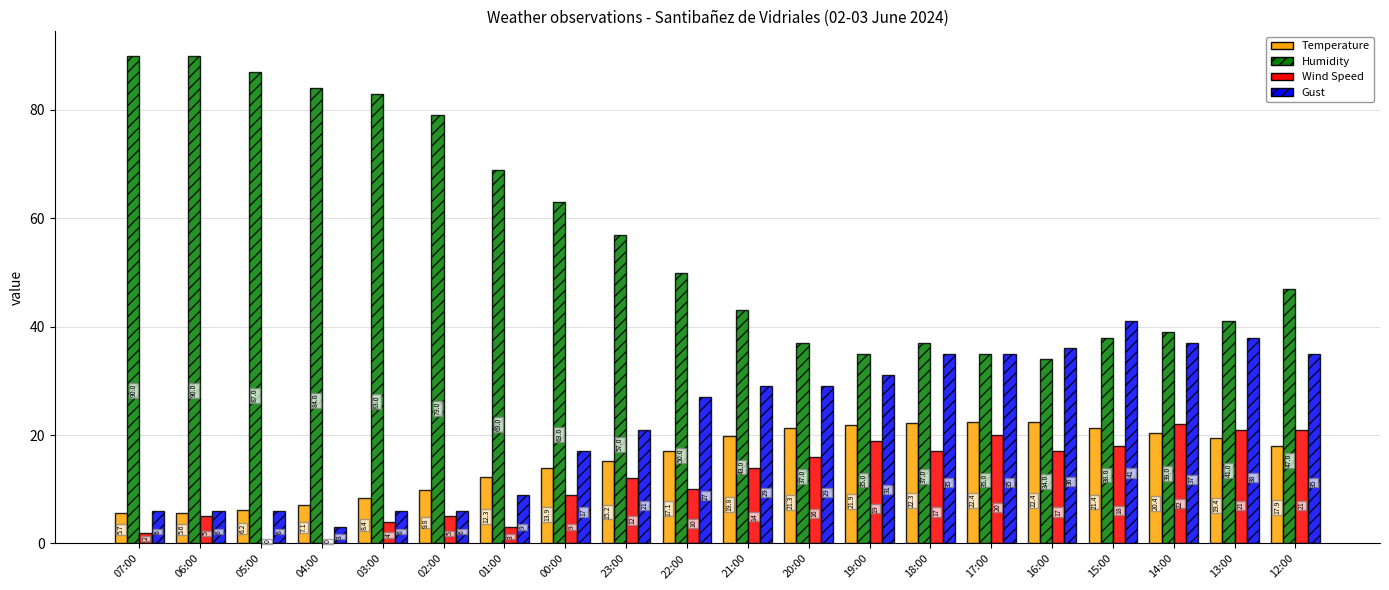

At which category is the sum across all series the highest?

12:00